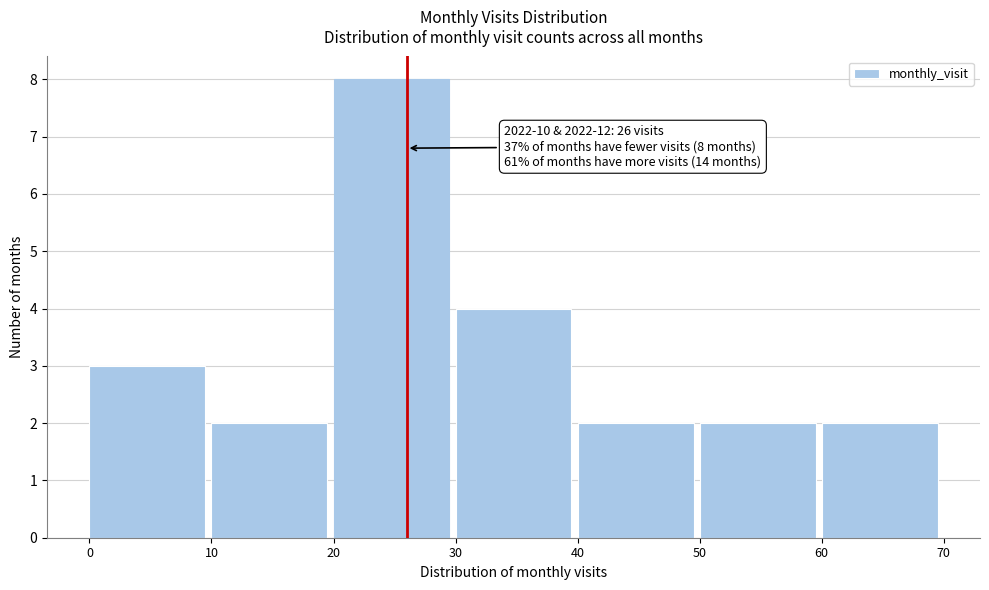

Which range on the x-axis has the tallest bar?

20 to 30